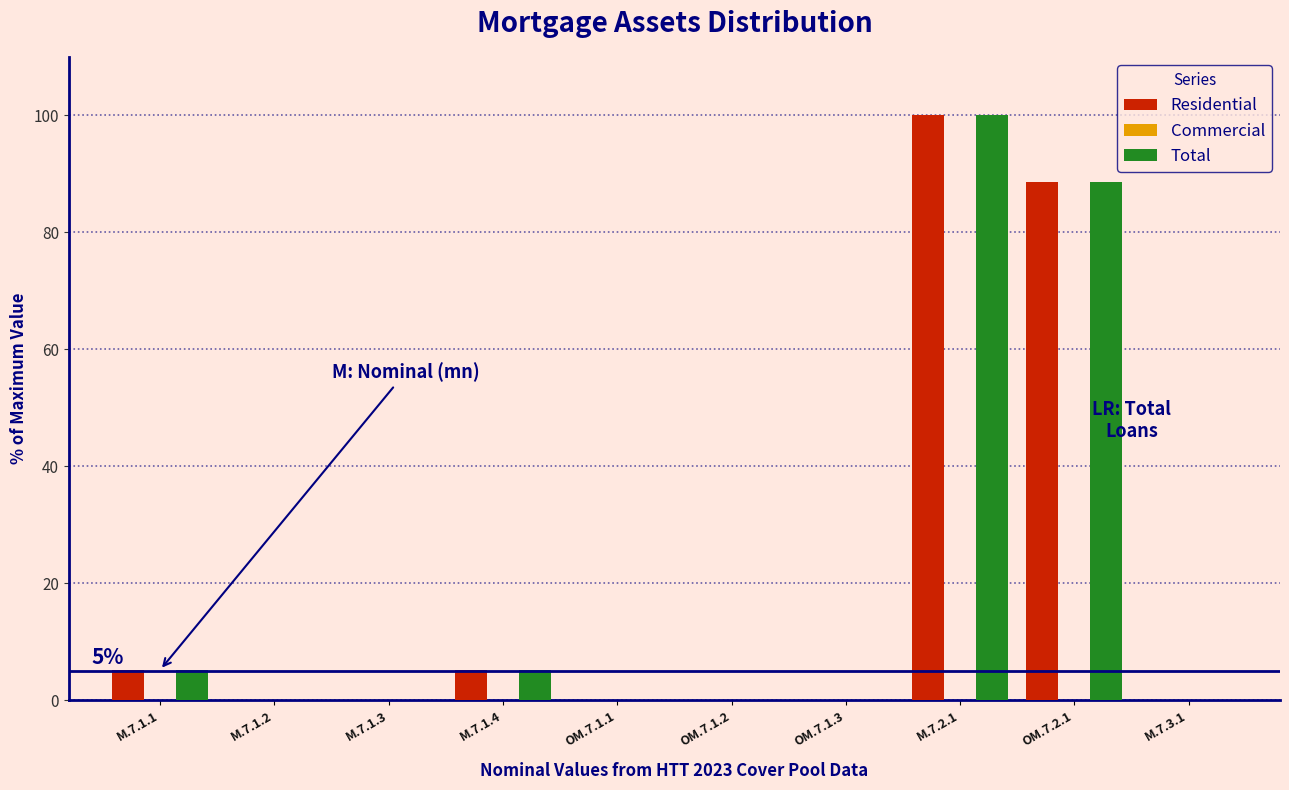

What is the sum of the Residential values at OM.7.1.3 and M.7.2.1?

100.0